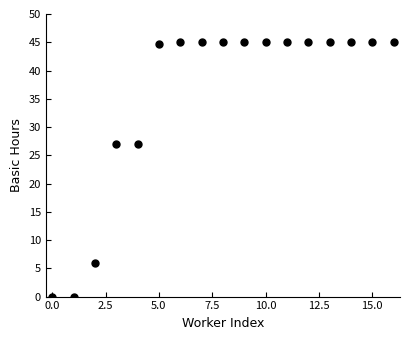

What is the greatest value displayed?

45.0